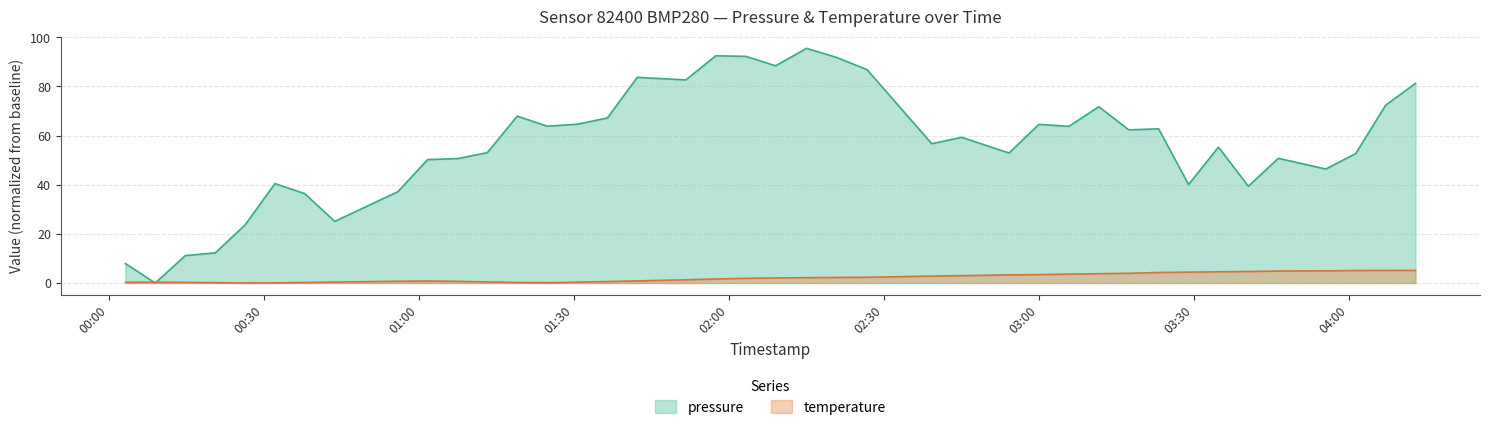

What is the difference between the pressure values at 2023-12-28T03:05:49 and 2023-12-28T03:46:21?

13.0